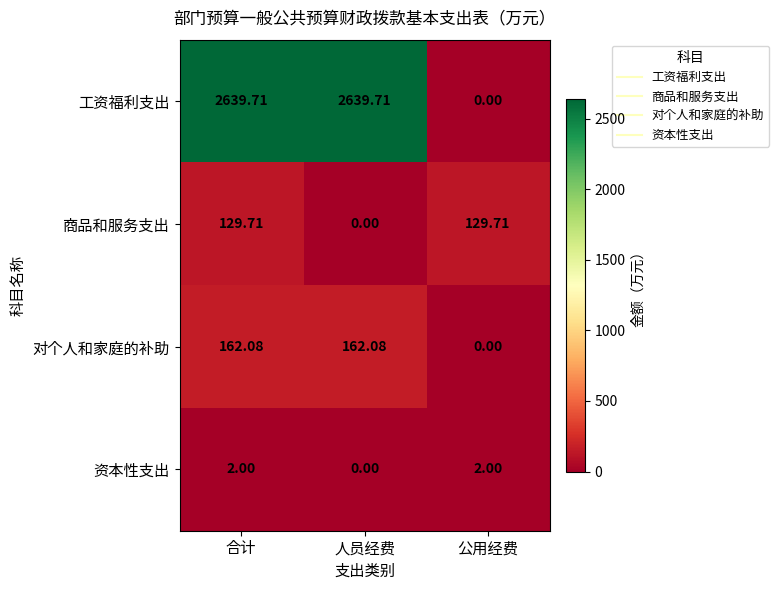

Which series has the widest spread of values?

工资福利支出